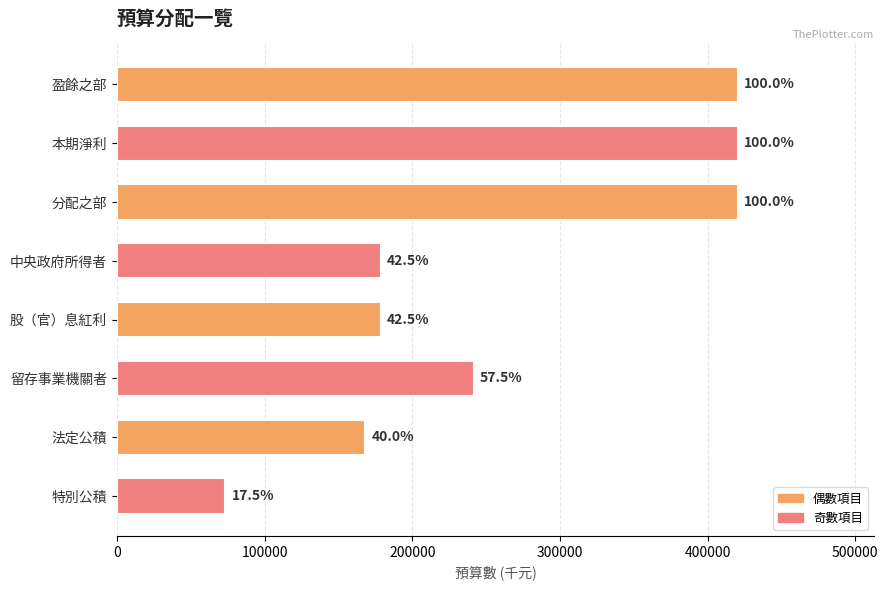

Are the bars horizontal?

Yes